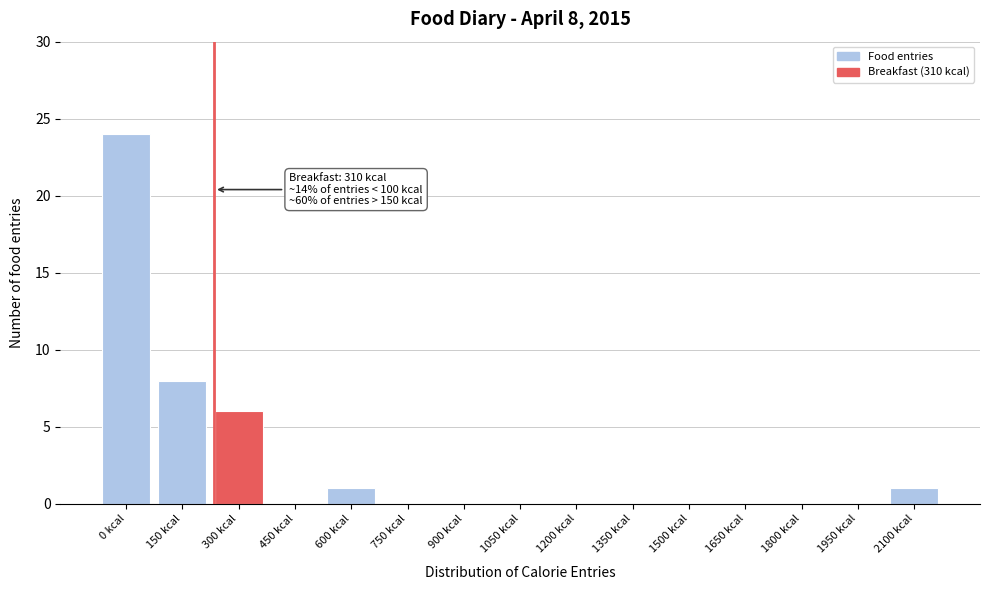

Reading right to left, transcribe all the data shown in this chart.

2100 kcal=1	1950 kcal=0	1800 kcal=0	1650 kcal=0	1500 kcal=0	1350 kcal=0	1200 kcal=0	1050 kcal=0	900 kcal=0	750 kcal=0	600 kcal=1	450 kcal=0	300 kcal=6	150 kcal=8	0 kcal=24